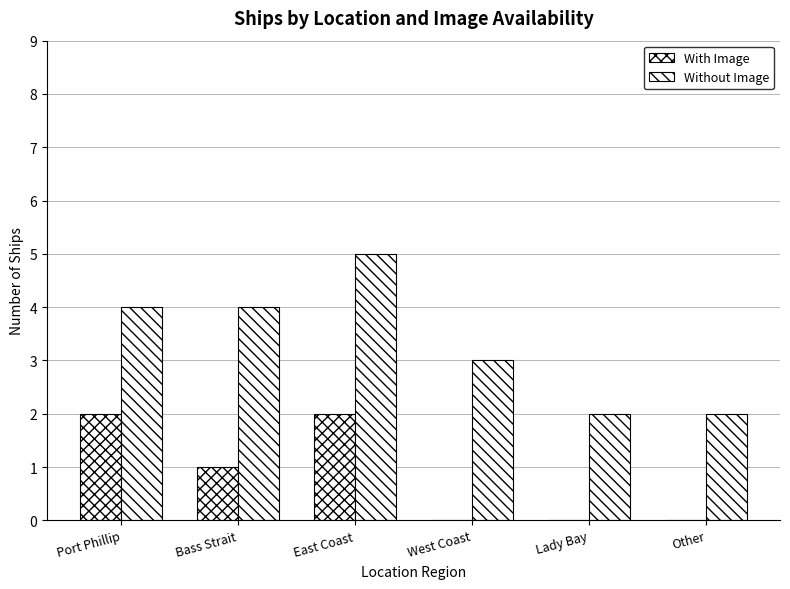

How many data points does each series have?

6